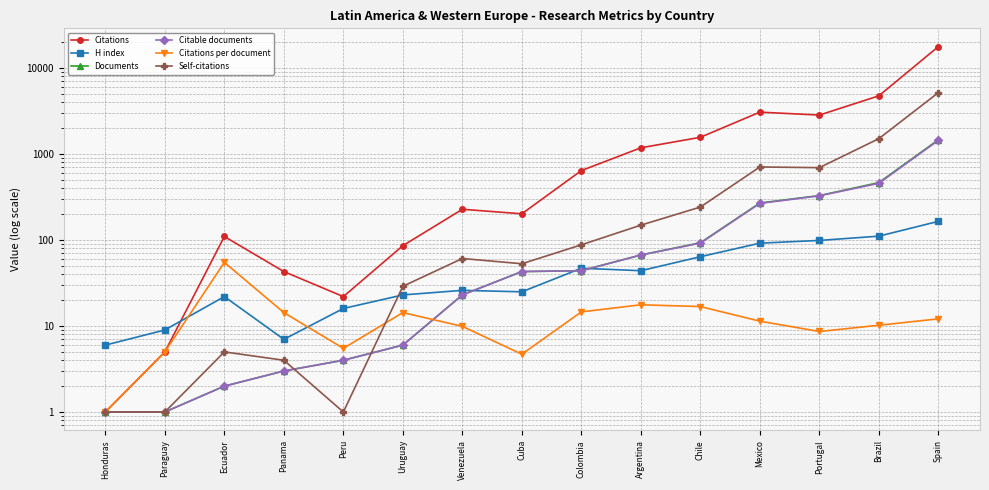

True or false: Citations and Citations per document intersect in this chart.

False